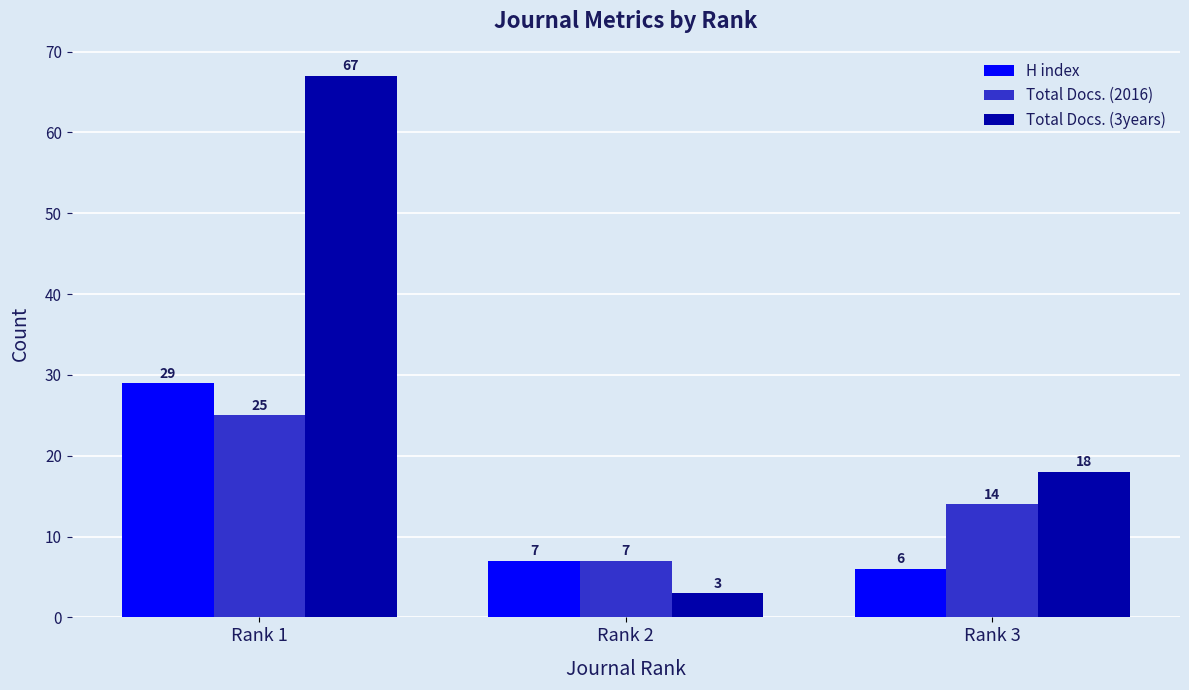

What is the value of the Total Docs. (2016) bar at the 2nd from the left?

7